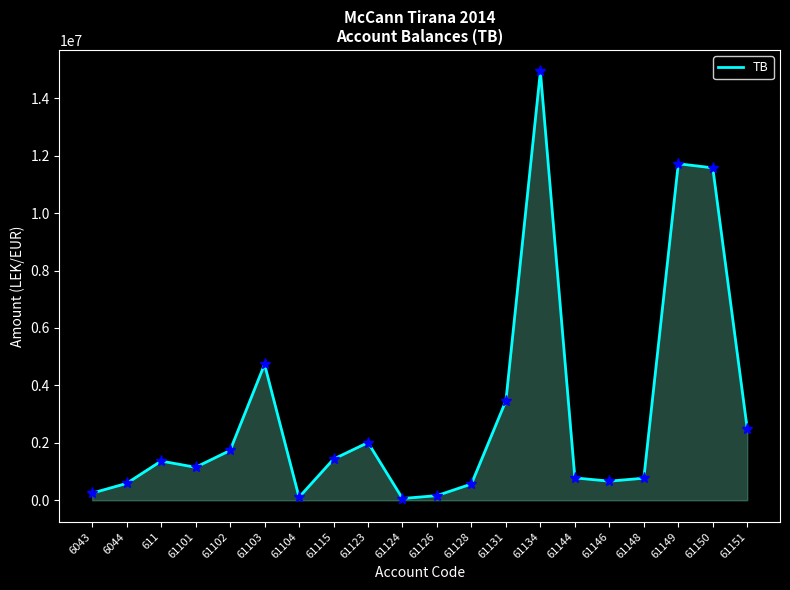

What is the greatest value displayed?

14931158.8